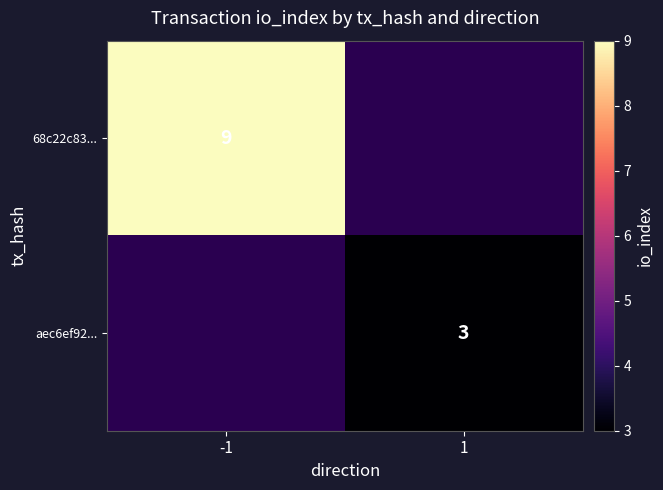

Is it true that aec6ef92... equals 3 at 1?

True